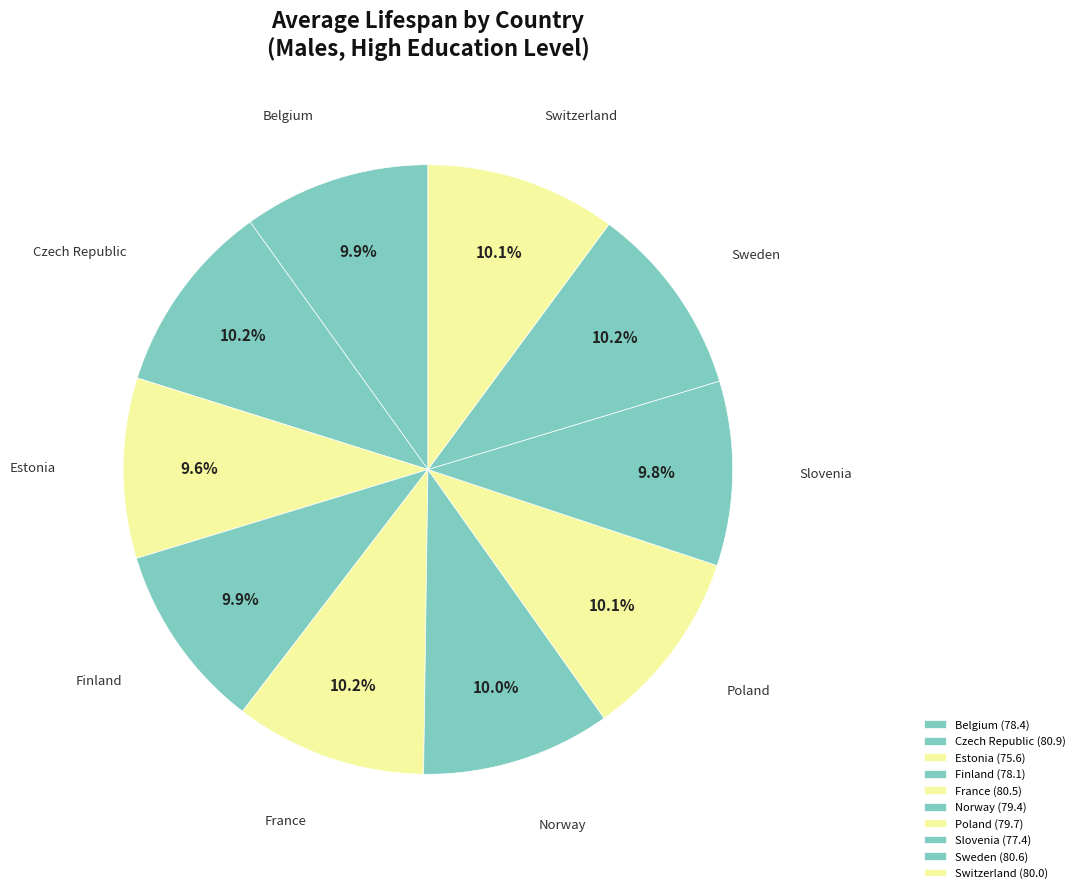

To the nearest percent, what portion does Switzerland represent?

10%